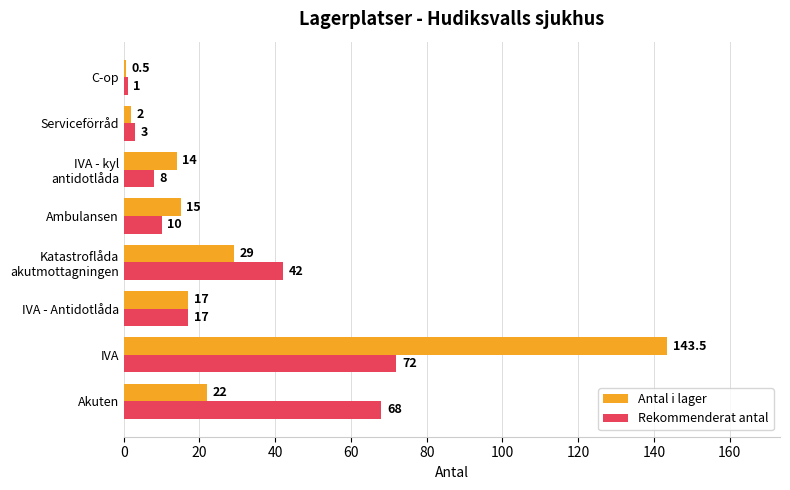

What is the approximate value of Antal i lager at Ambulansen?

15.0